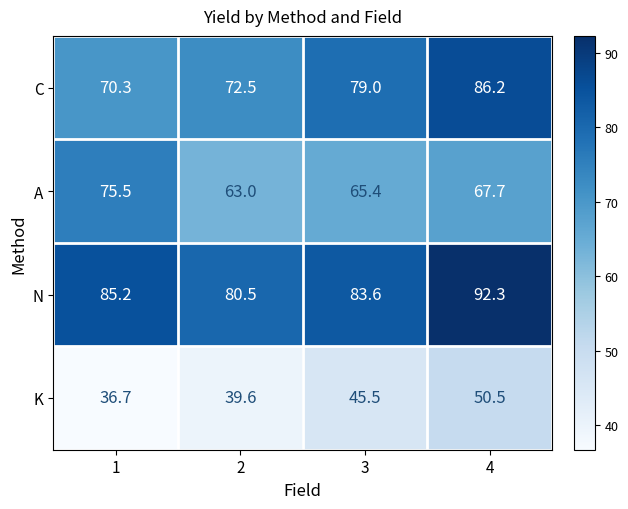

How many categories are shown in the chart?

4